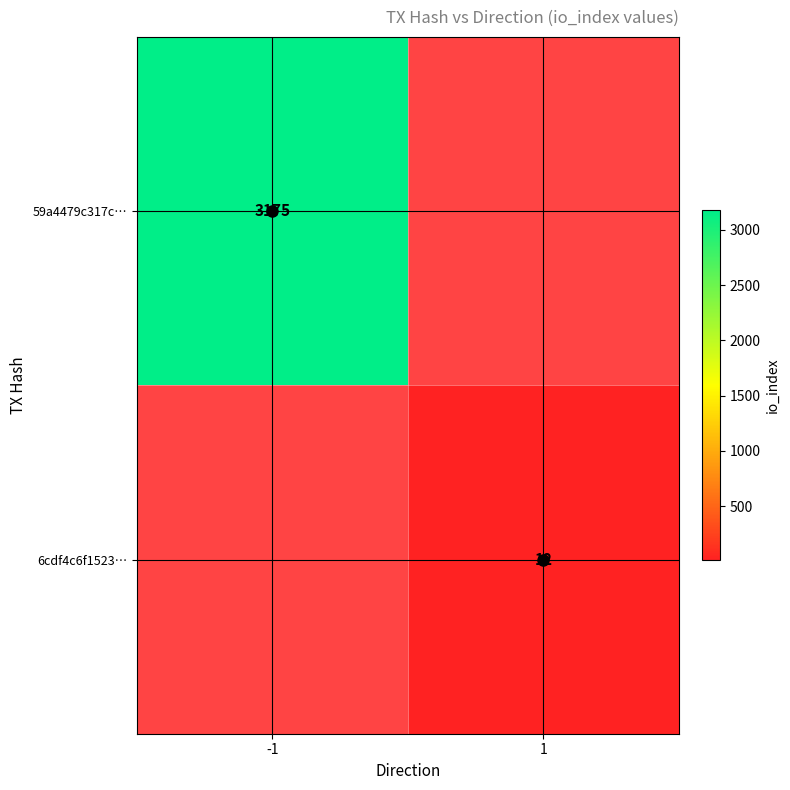

The value of 59a4479c317c… at -1 is 3175. True or false?

True